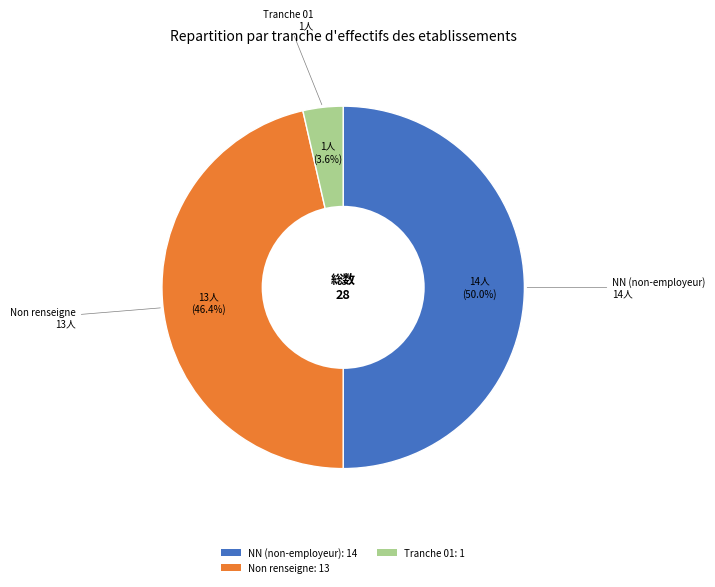

Combined, do NN (non-employeur) and Non renseigne account for over 50%?

Yes